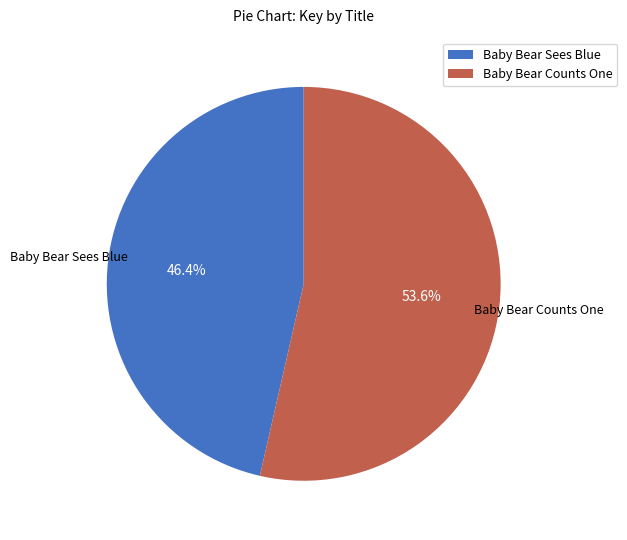

Which category has the biggest portion of the pie?

Baby Bear Counts One